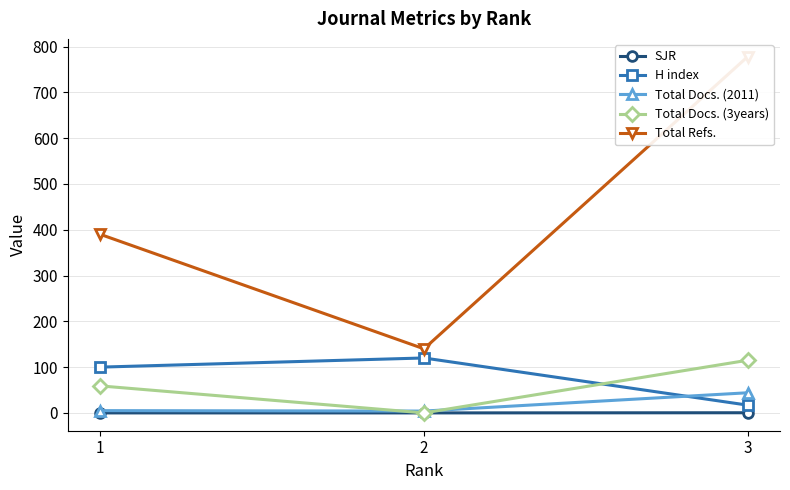

Which series has the largest total across all categories?

Total Refs.